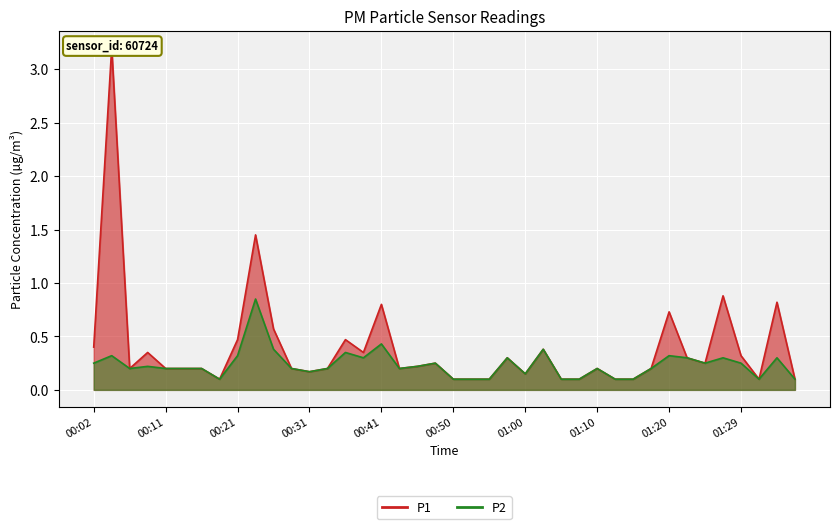

True or false: P2 and P1 cross at least once.

False